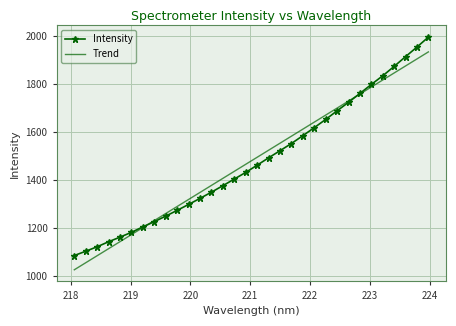

Which series has the largest range (max minus min)?

Intensity